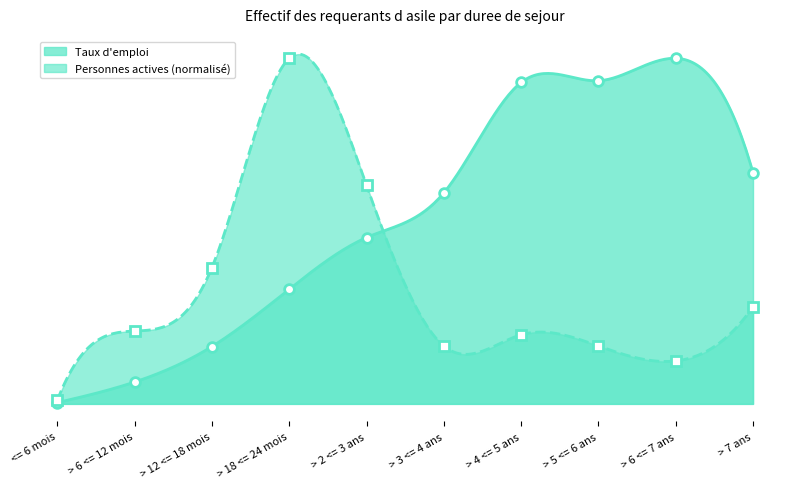

At how many categories does at least one series exceed 0?

10